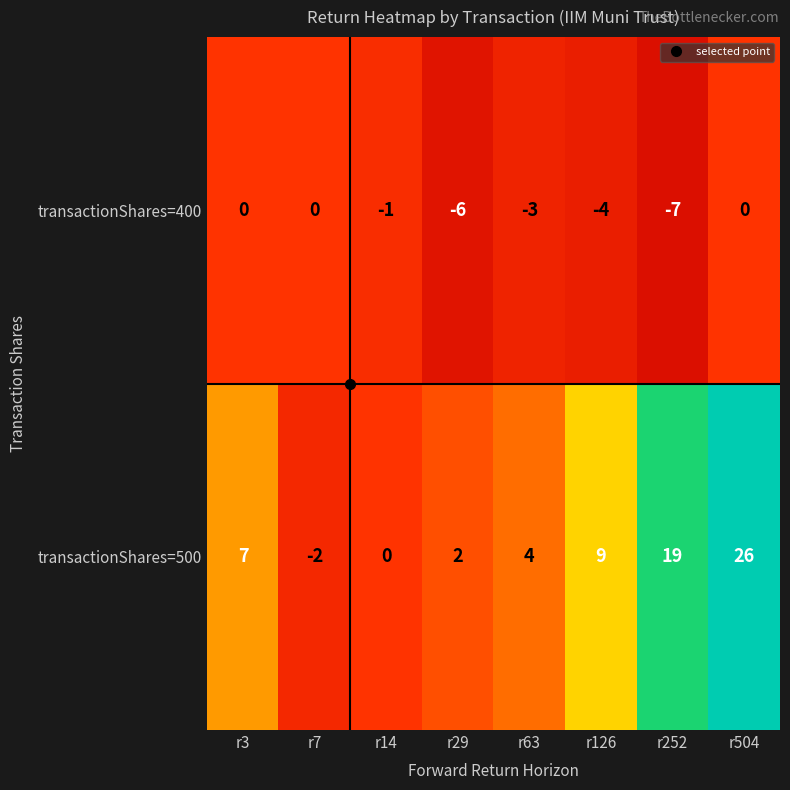

How many categories are shown in the chart?

8